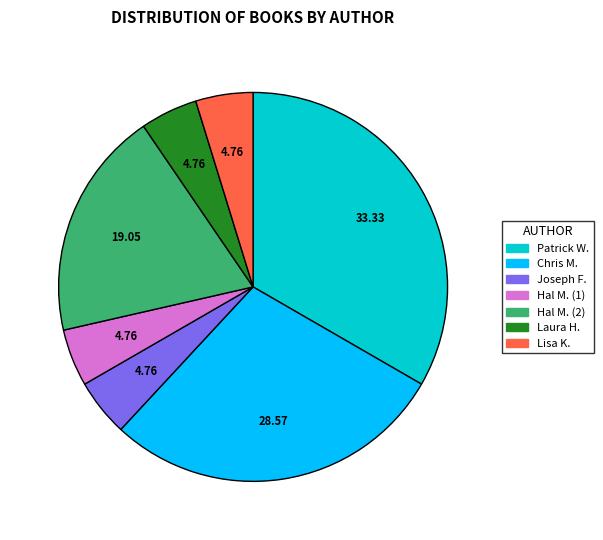

Is there any slice that represents more than half of the pie?

No